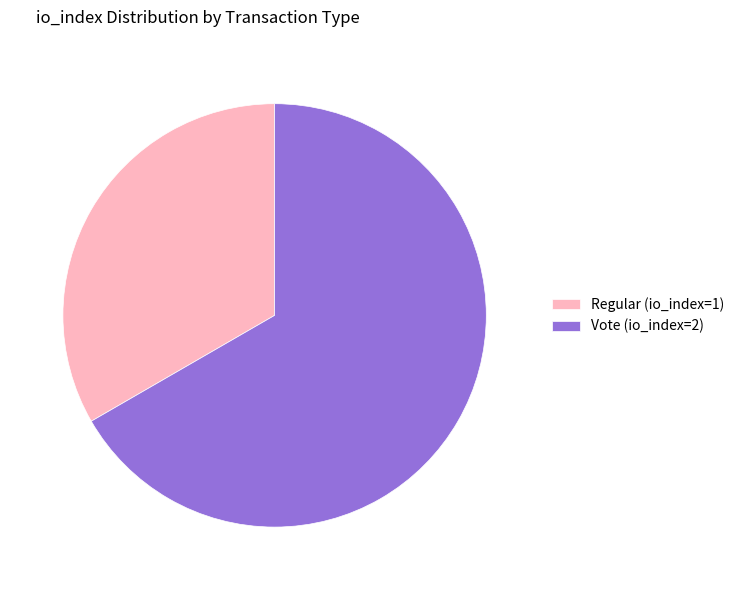

Rank the categories by value from lowest to highest.

Regular (io_index=1), Vote (io_index=2)